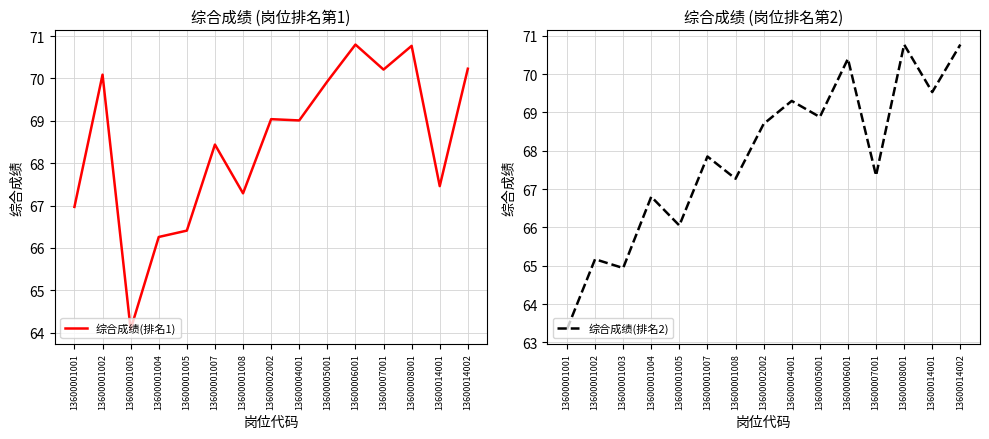

Which series has the widest spread of values?

综合成绩(排名2)